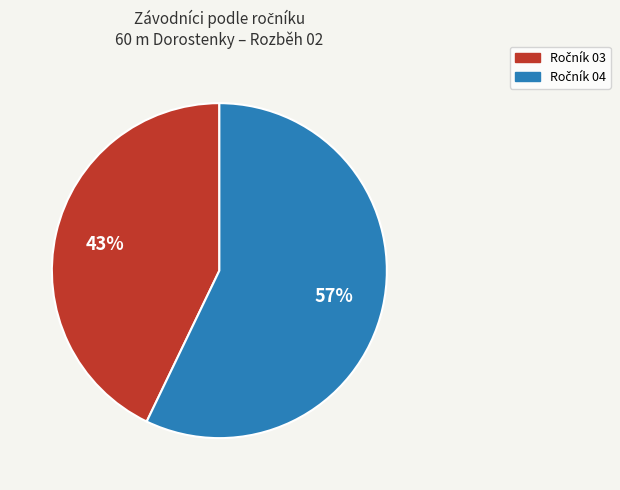

To the nearest percent, what is the difference between the largest and smallest slice percentages?

14%